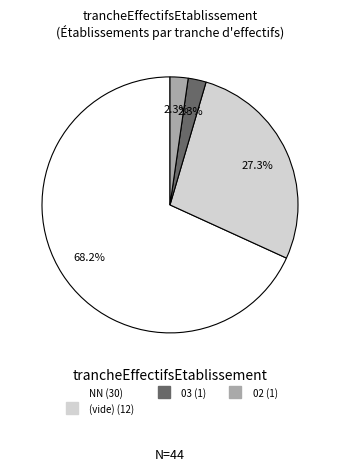

Is there a majority slice in this chart?

Yes